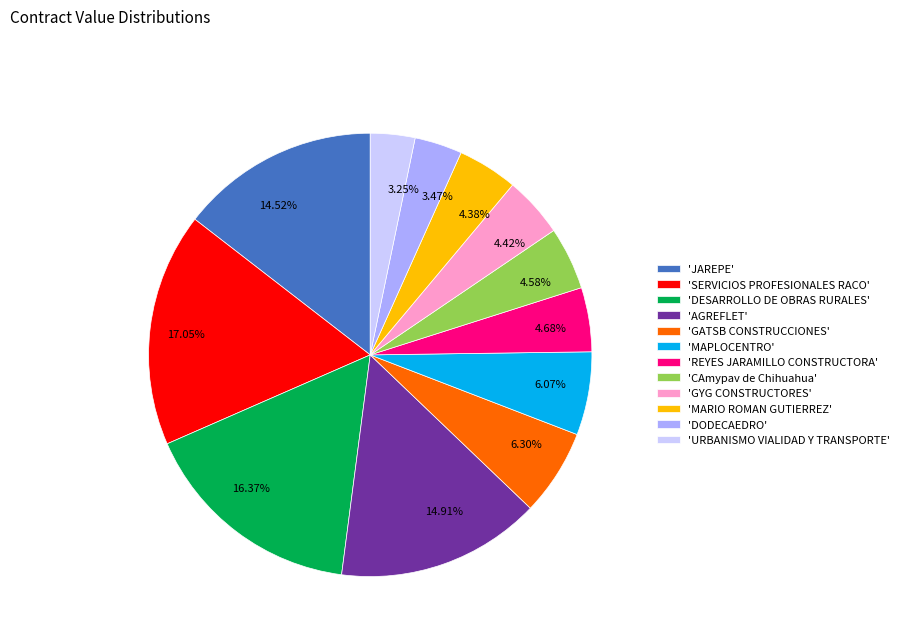

Do 4.68% and 3.47% together represent more than half of the pie?

No